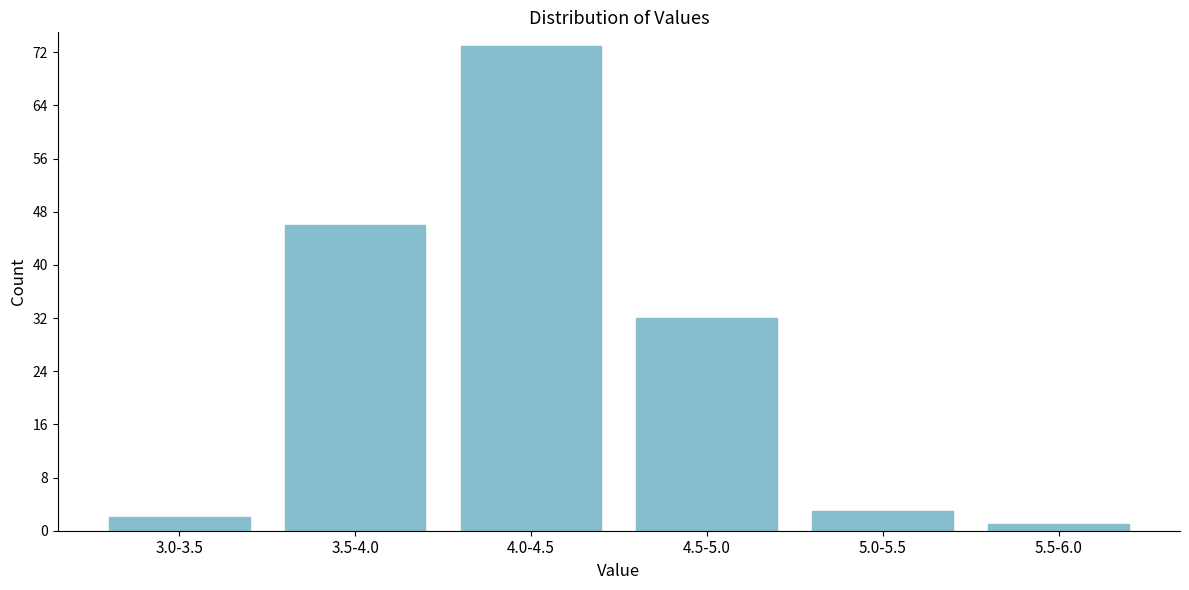

Reading left to right, list all the values displayed in this chart.

3.0-3.5=2	3.5-4.0=46	4.0-4.5=73	4.5-5.0=32	5.0-5.5=3	5.5-6.0=1